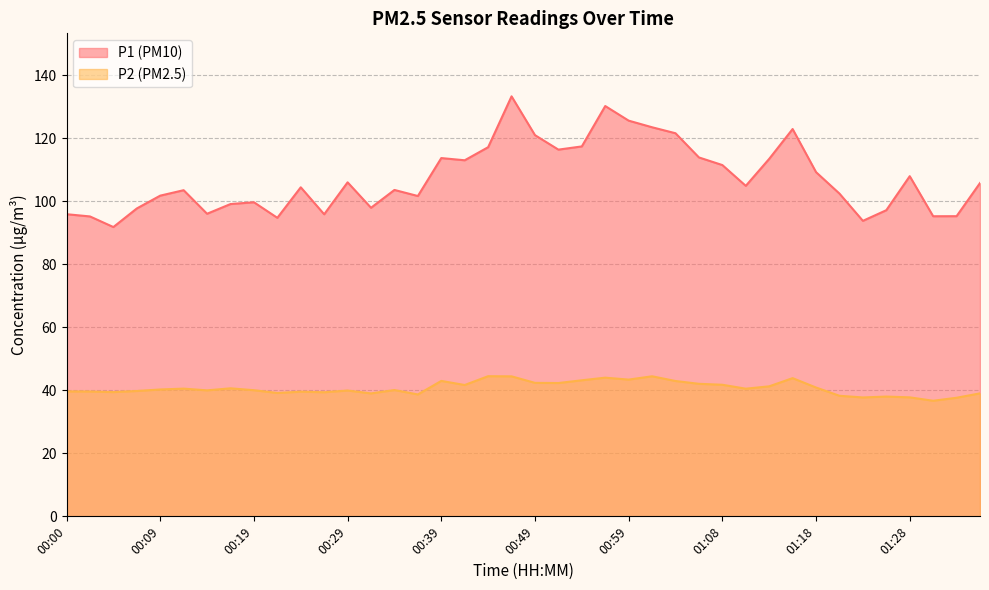

List the series in order of their peak value, highest first.

P1 (PM10), P2 (PM2.5)